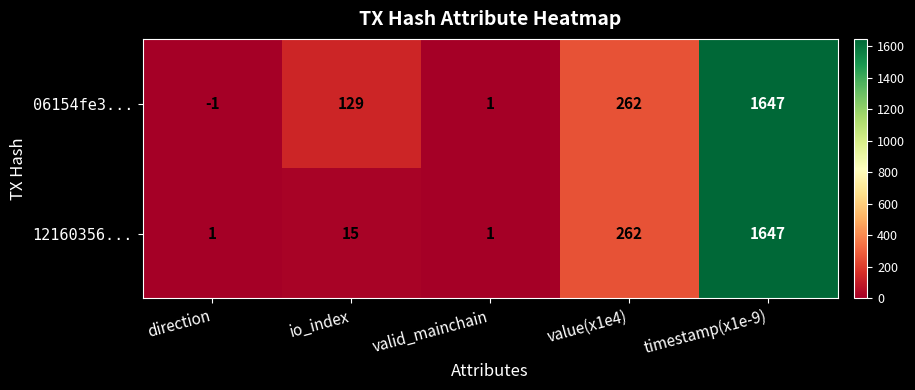

Rank the series by their average value, from lowest to highest.

12160356..., 06154fe3...